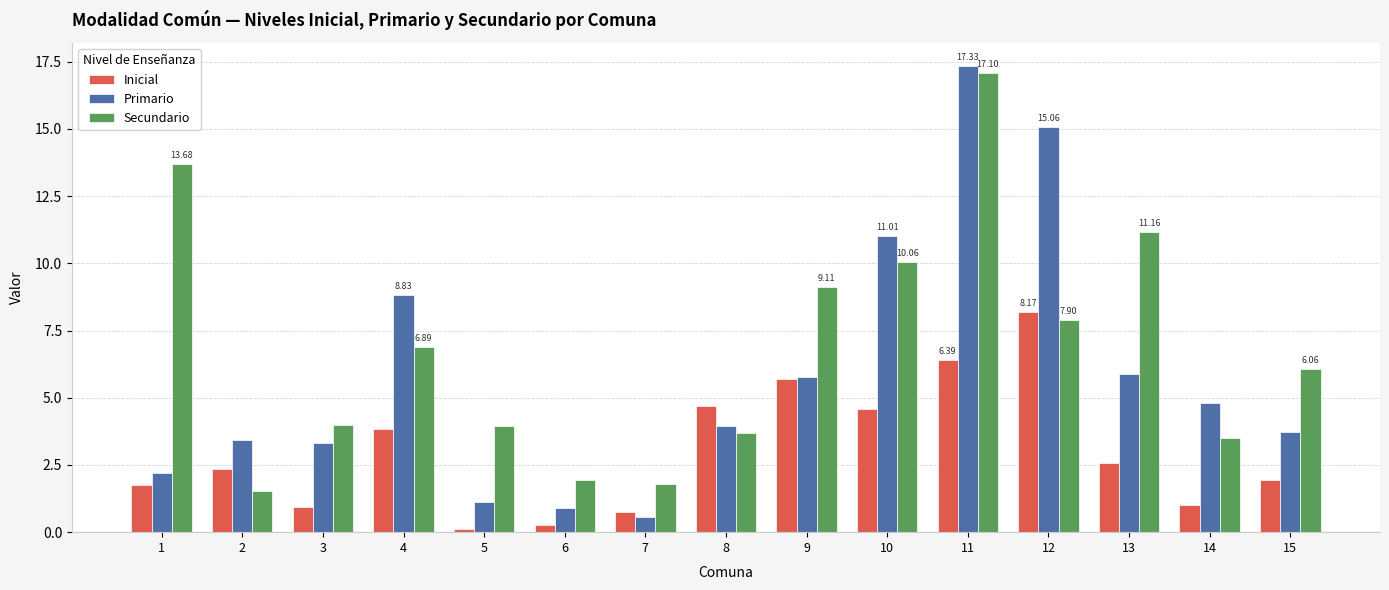

How many categories are shown in the chart?

15